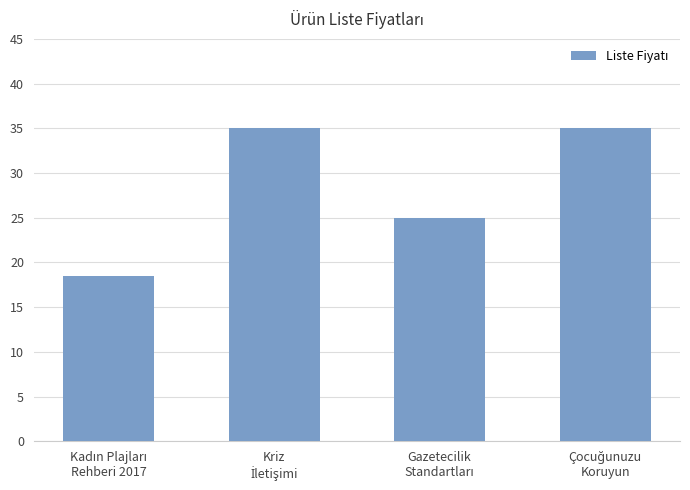

What is the minimum value shown in the chart?

18.5